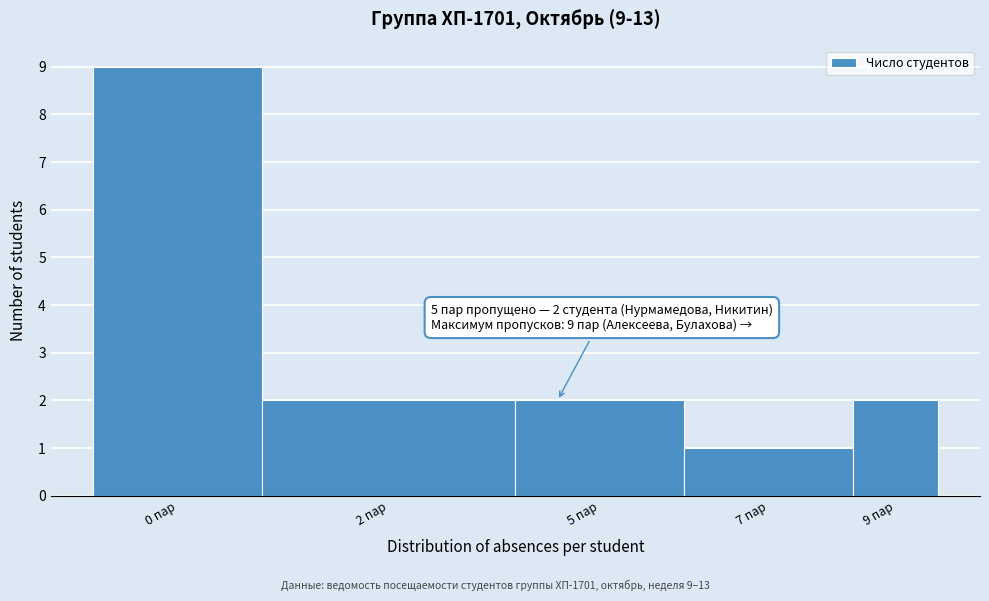

Reading right to left, transcribe all the data shown in this chart.

9 пар=2	7 пар=1	5 пар=2	2 пар=2	0 пар=9